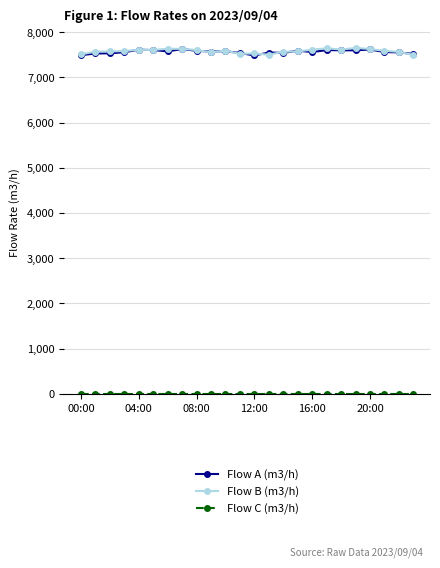

At how many categories does at least one series exceed 3331?

24